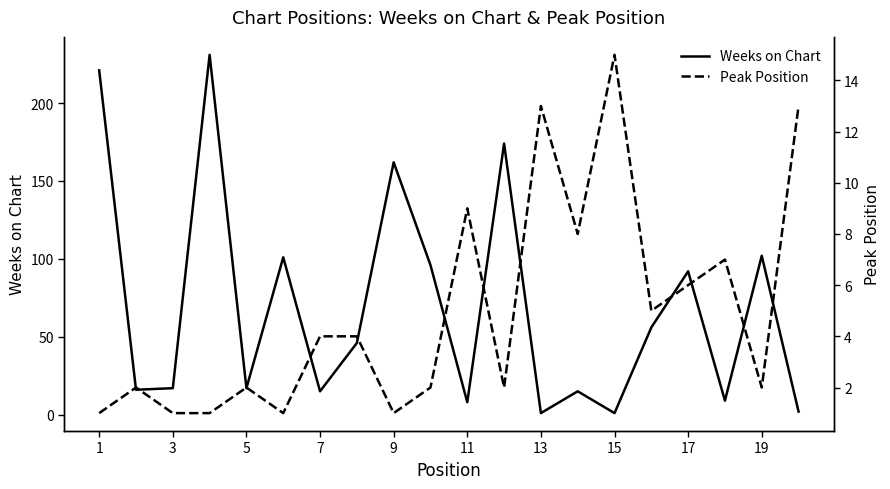

How many values in the Weeks on Chart series are below 46?

10